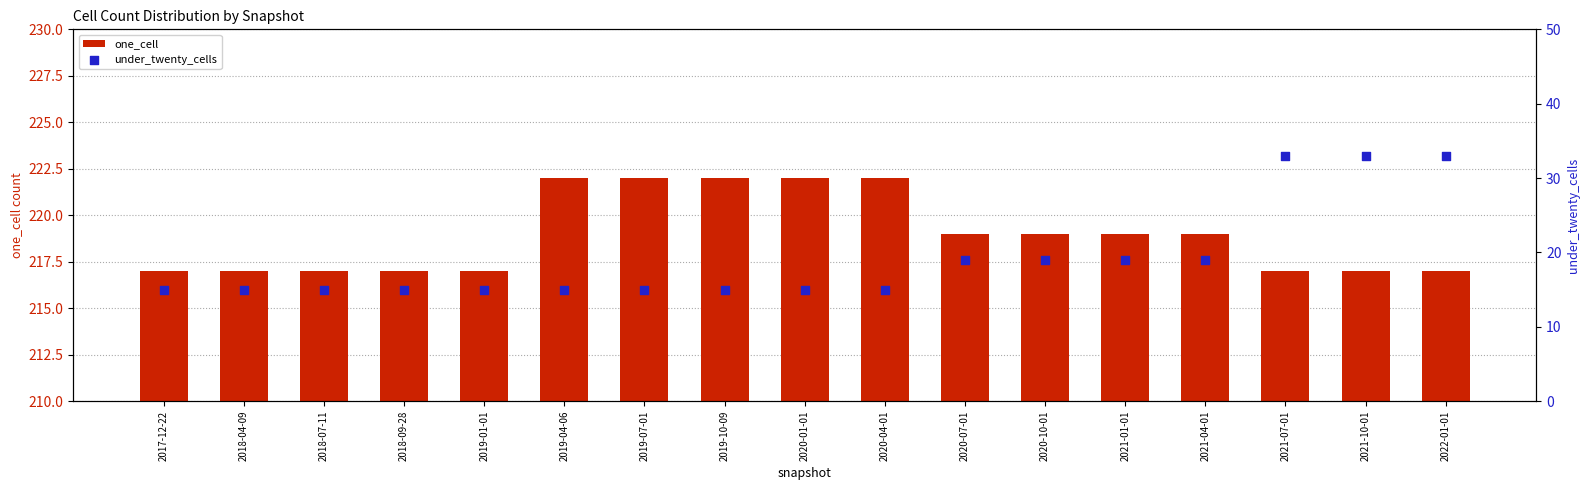

What is the total value across all series at 2021-04-01?

238